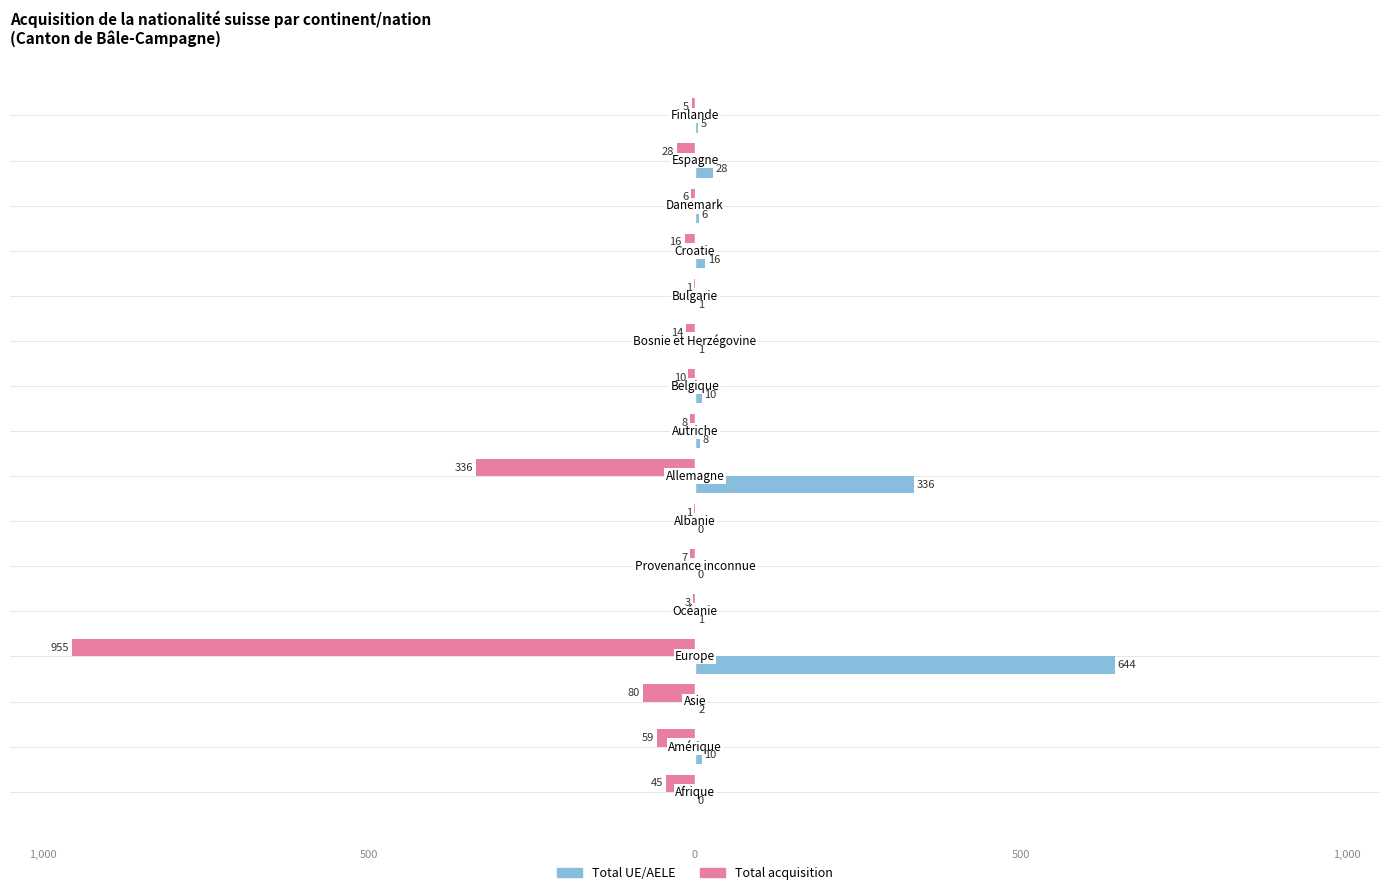

What are all the series names shown in the legend?

Total UE/AELE, Total acquisition